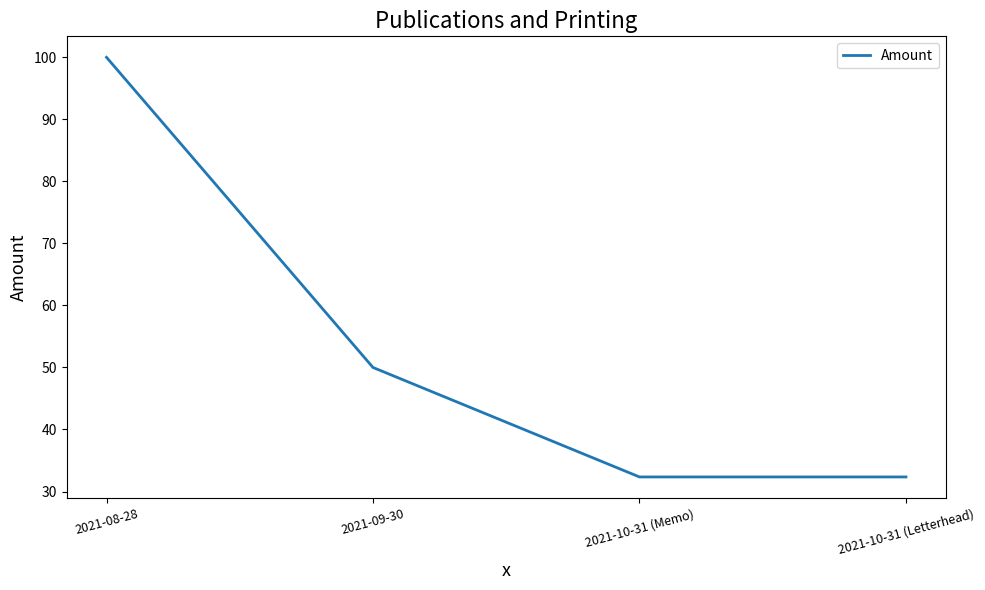

What is the average value?

53.7